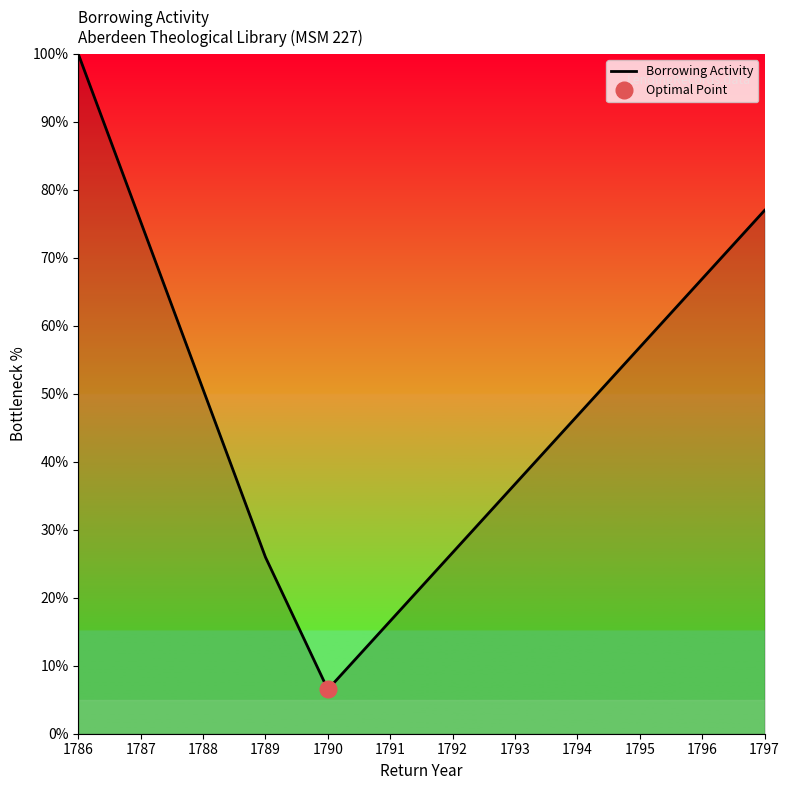

How many interior local valleys (lower than both neighbors) does the data have?

1